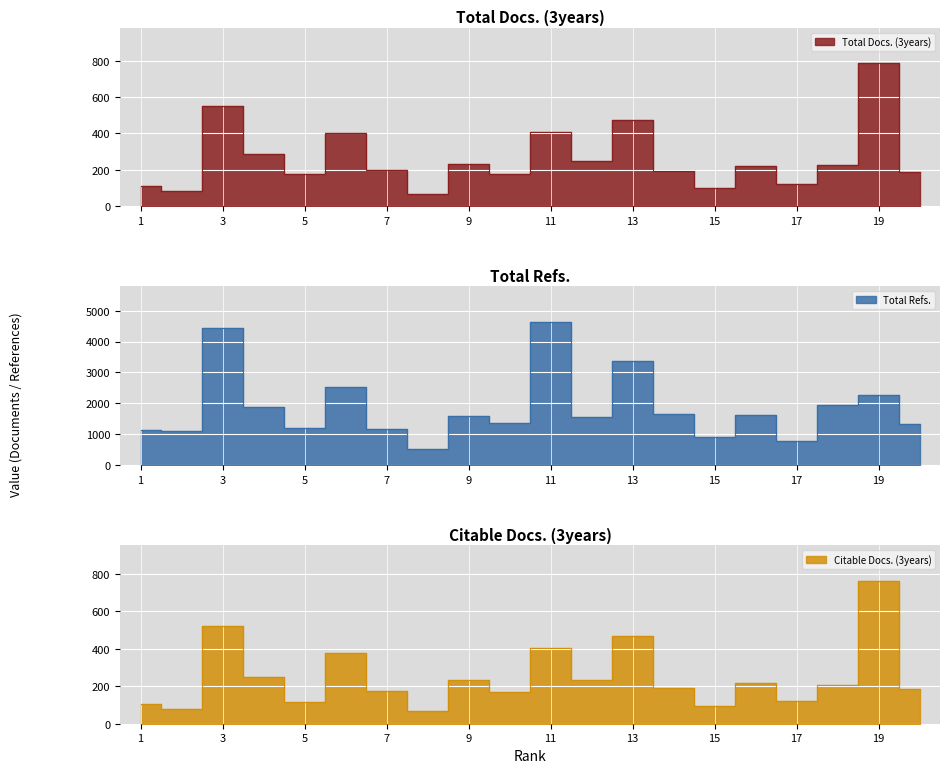

What is the difference between the Total Refs. values at 18 and 15?

1048